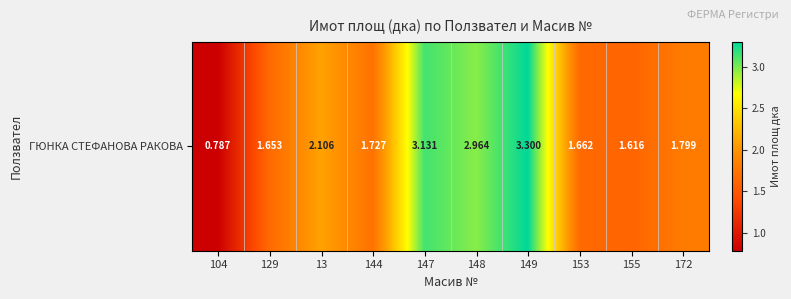

True or false: the data shows 1.7 at 129.

True